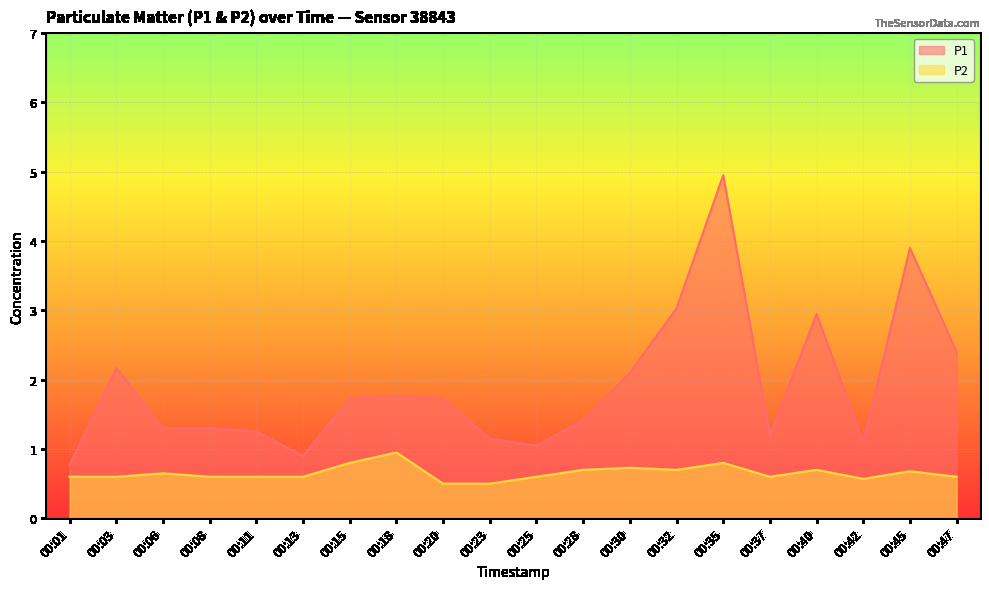

What is the difference between the second highest and second lowest values in the P2 series?

0.3